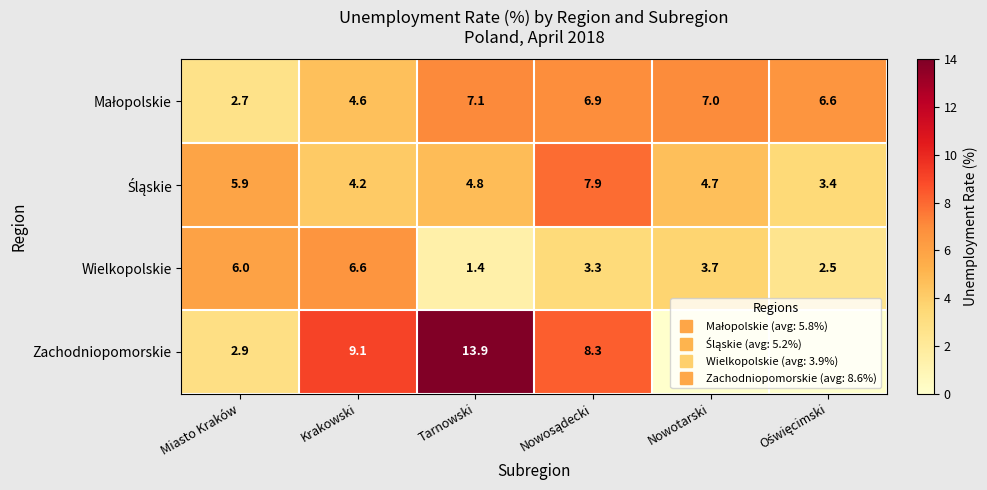

At which label is Wielkopolskie closest to 4?

Nowotarski